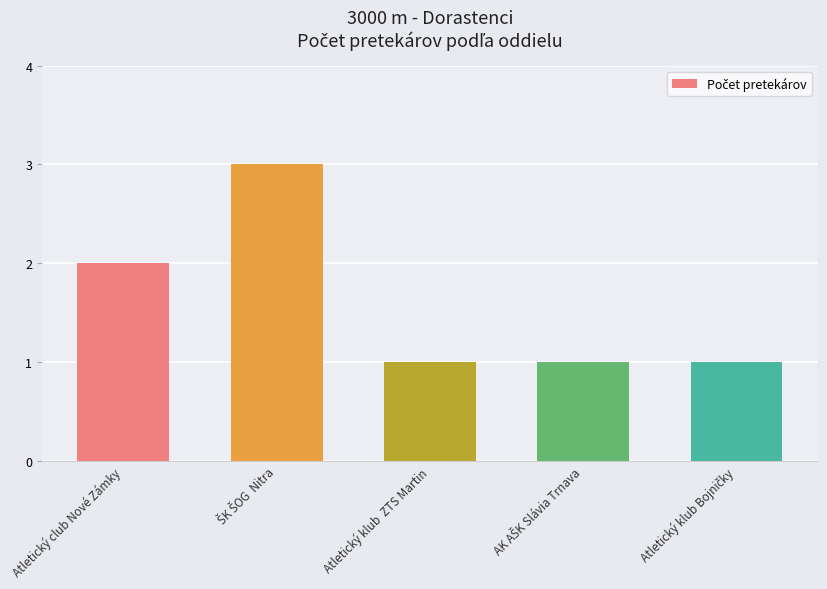

Is it true that the value at Atletický klub  ZTS Martin is 0?

False